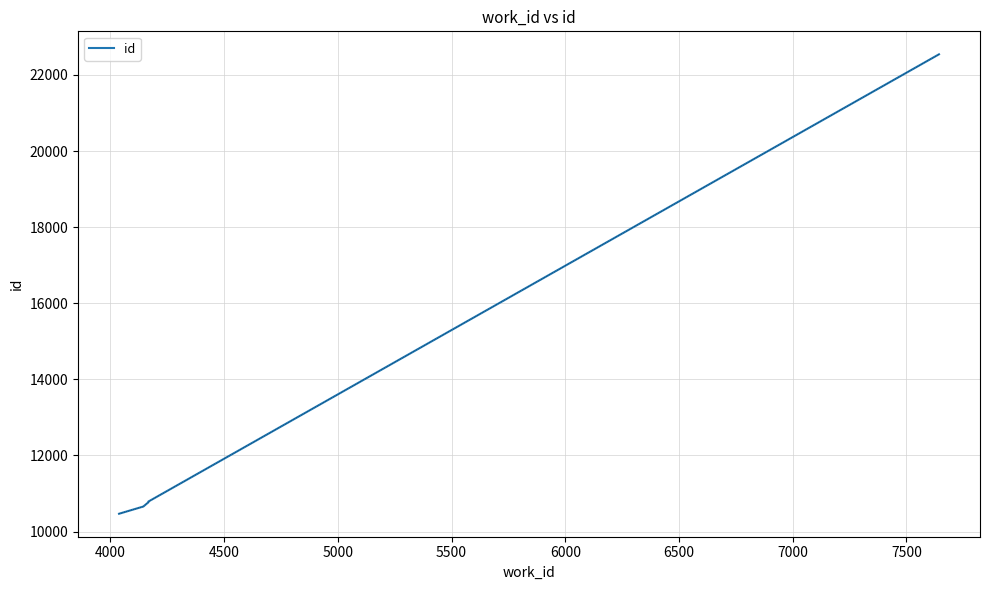

Reading left to right, transcribe all the data shown in this chart.

10467	10657	10698	10767	10775	10780	10784	10787	22543